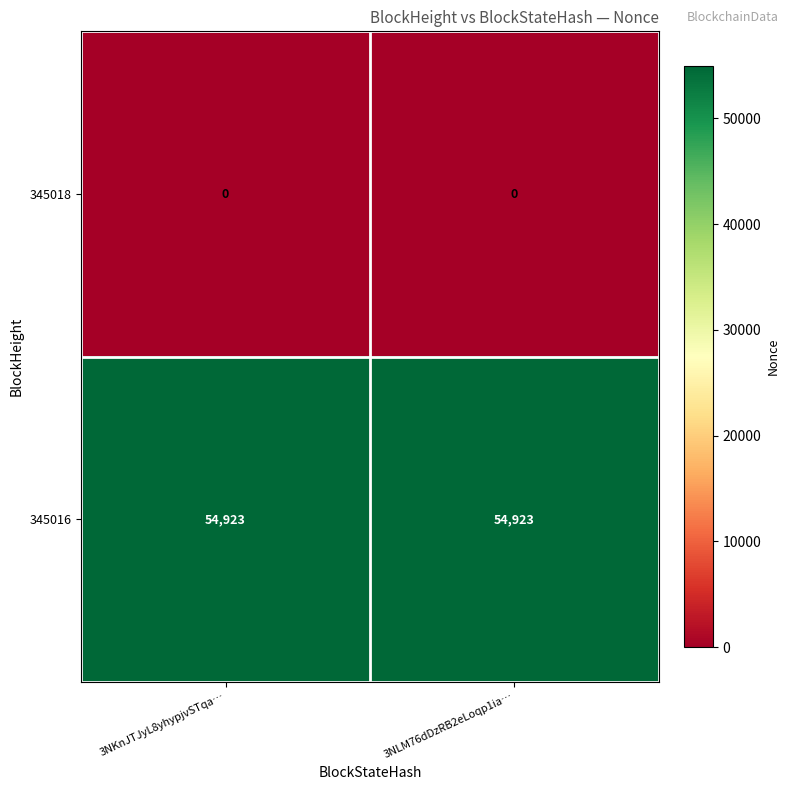

Reading right to left, what are all the values shown in this chart?

345018: 0	0
345016: 54923	54923